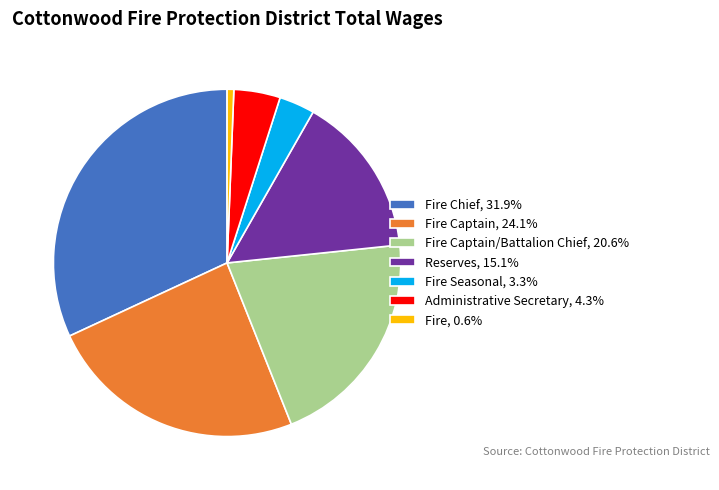

Is there a majority slice in this chart?

No